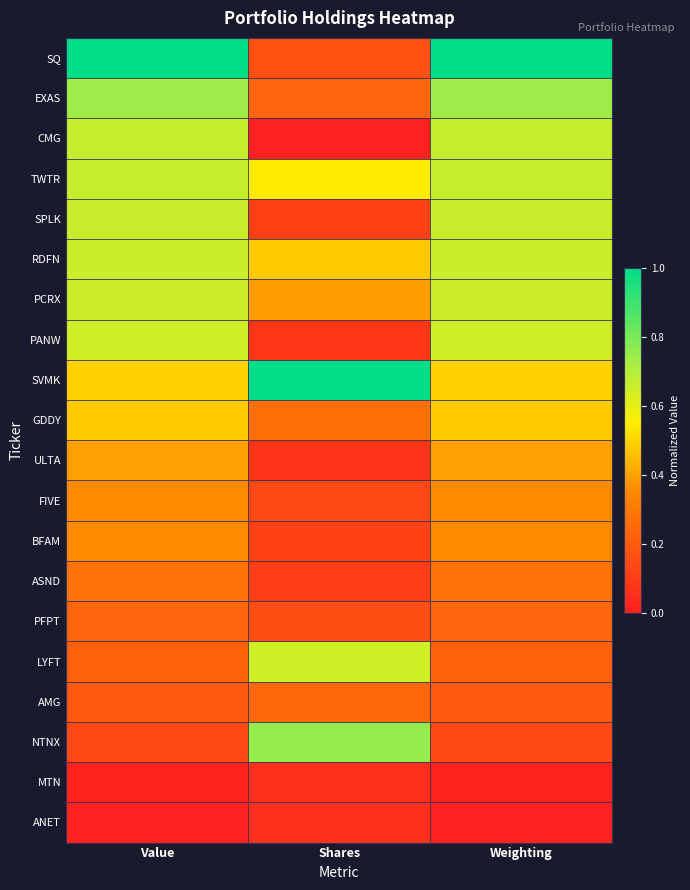

Reading left to right, what are all the values shown in this chart?

SQ: Value=1.0	Shares=0.2	Weighting=1.0
EXAS: Value=0.7	Shares=0.2	Weighting=0.7
CMG: Value=0.7	Shares=0.0	Weighting=0.7
TWTR: Value=0.7	Shares=0.5	Weighting=0.7
SPLK: Value=0.7	Shares=0.1	Weighting=0.7
RDFN: Value=0.7	Shares=0.5	Weighting=0.7
PCRX: Value=0.7	Shares=0.4	Weighting=0.7
PANW: Value=0.6	Shares=0.1	Weighting=0.6
SVMK: Value=0.5	Shares=1.0	Weighting=0.5
GDDY: Value=0.5	Shares=0.3	Weighting=0.5
ULTA: Value=0.4	Shares=0.1	Weighting=0.4
FIVE: Value=0.4	Shares=0.1	Weighting=0.4
BFAM: Value=0.4	Shares=0.1	Weighting=0.4
ASND: Value=0.3	Shares=0.1	Weighting=0.3
PFPT: Value=0.2	Shares=0.2	Weighting=0.2
LYFT: Value=0.2	Shares=0.6	Weighting=0.2
AMG: Value=0.2	Shares=0.2	Weighting=0.2
NTNX: Value=0.1	Shares=0.8	Weighting=0.1
MTN: Value=0.0	Shares=0.1	Weighting=0.0
ANET: Value=0.0	Shares=0.1	Weighting=0.0